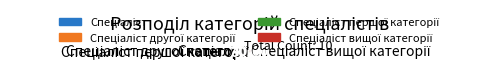

Does any single category account for the majority?

No